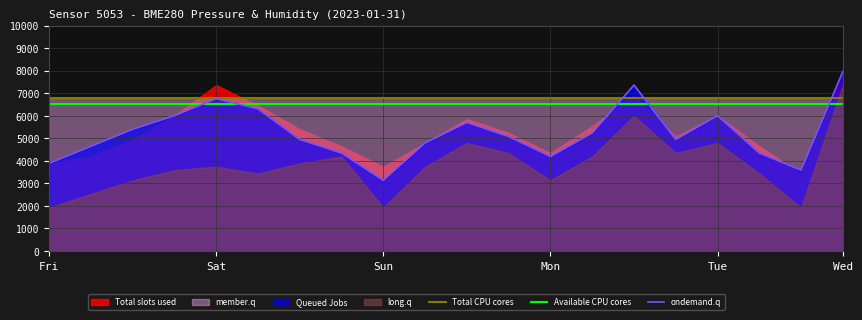

What is the highest value of the ondemand.q series?

7961.5